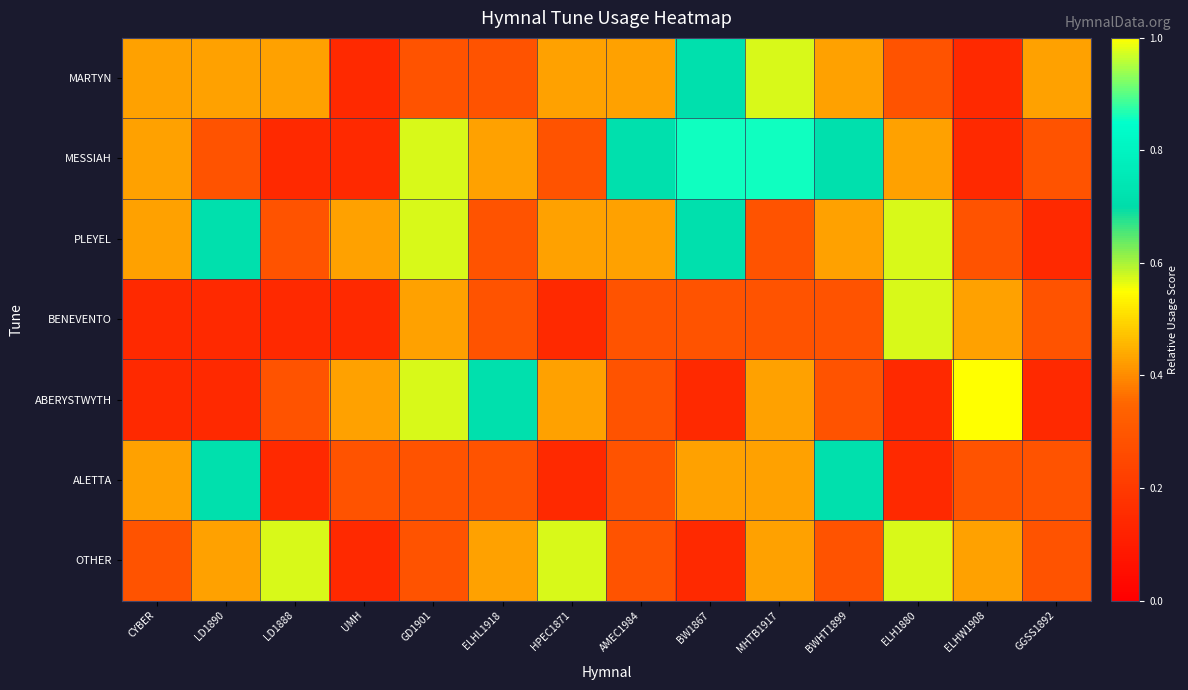

Reading left to right, extract all data points from this chart.

MARTYN: CYBER=0.4	LD1890=0.4	LD1888=0.4	UMH=0.1	GD1901=0.3	ELHL1918=0.3	HPEC1871=0.4	AMEC1984=0.4	BW1867=0.7	MHTB1917=0.6	BWHT1899=0.4	ELH1880=0.3	ELHW1908=0.1	GGSS1892=0.4
MESSIAH: CYBER=0.4	LD1890=0.3	LD1888=0.1	UMH=0.1	GD1901=0.6	ELHL1918=0.4	HPEC1871=0.3	AMEC1984=0.7	BW1867=0.9	MHTB1917=0.9	BWHT1899=0.7	ELH1880=0.4	ELHW1908=0.1	GGSS1892=0.3
PLEYEL: CYBER=0.4	LD1890=0.7	LD1888=0.3	UMH=0.4	GD1901=0.6	ELHL1918=0.3	HPEC1871=0.4	AMEC1984=0.4	BW1867=0.7	MHTB1917=0.3	BWHT1899=0.4	ELH1880=0.6	ELHW1908=0.3	GGSS1892=0.1
BENEVENTO: CYBER=0.1	LD1890=0.1	LD1888=0.1	UMH=0.1	GD1901=0.4	ELHL1918=0.3	HPEC1871=0.1	AMEC1984=0.3	BW1867=0.3	MHTB1917=0.3	BWHT1899=0.3	ELH1880=0.6	ELHW1908=0.4	GGSS1892=0.3
ABERYSTWYTH: CYBER=0.1	LD1890=0.1	LD1888=0.3	UMH=0.4	GD1901=0.6	ELHL1918=0.7	HPEC1871=0.4	AMEC1984=0.3	BW1867=0.1	MHTB1917=0.4	BWHT1899=0.3	ELH1880=0.1	ELHW1908=1.0	GGSS1892=0.1
ALETTA: CYBER=0.4	LD1890=0.7	LD1888=0.1	UMH=0.3	GD1901=0.3	ELHL1918=0.3	HPEC1871=0.1	AMEC1984=0.3	BW1867=0.4	MHTB1917=0.4	BWHT1899=0.7	ELH1880=0.1	ELHW1908=0.3	GGSS1892=0.3
OTHER: CYBER=0.3	LD1890=0.4	LD1888=0.6	UMH=0.1	GD1901=0.3	ELHL1918=0.4	HPEC1871=0.6	AMEC1984=0.3	BW1867=0.1	MHTB1917=0.4	BWHT1899=0.3	ELH1880=0.6	ELHW1908=0.4	GGSS1892=0.3